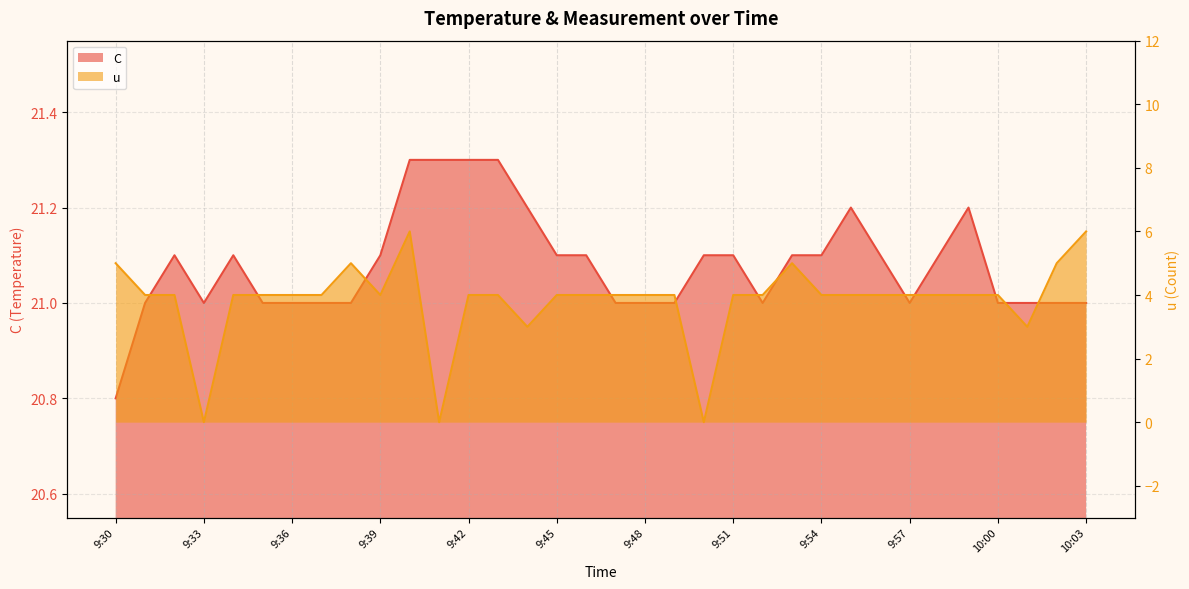

What is the difference between the second highest and second lowest values in the C series?

0.3